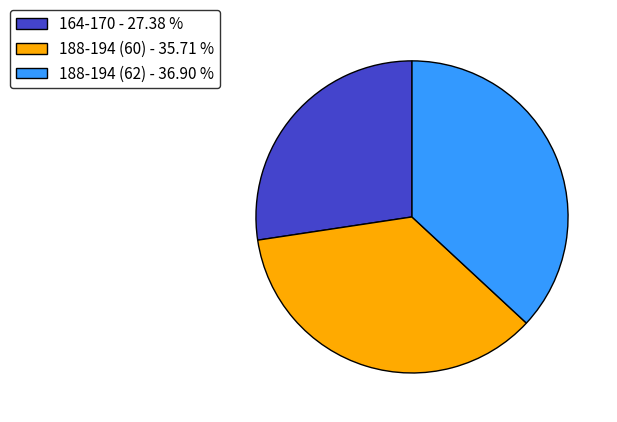

Do 164-170 - 27.38 % and 188-194 (60) - 35.71 % together represent more than half of the pie?

Yes